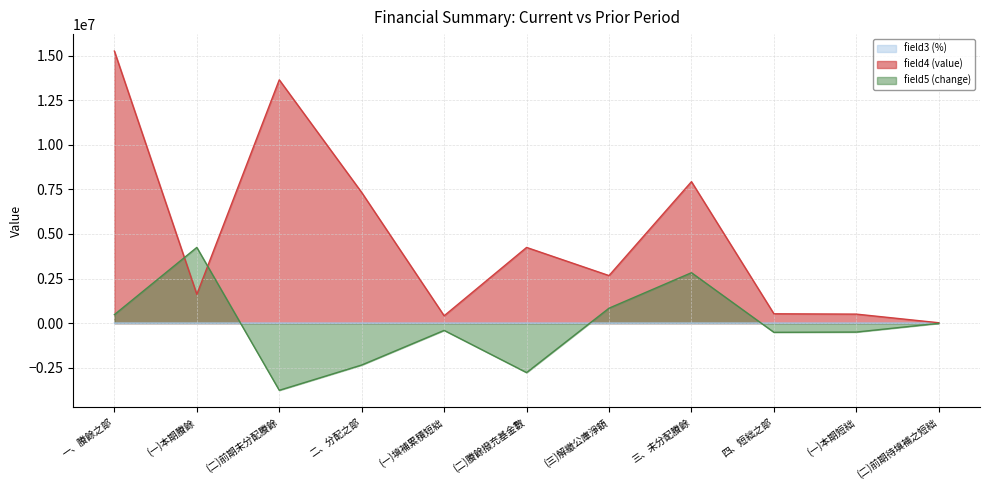

True or false: field4 (value) and field3 (%) intersect in this chart.

False